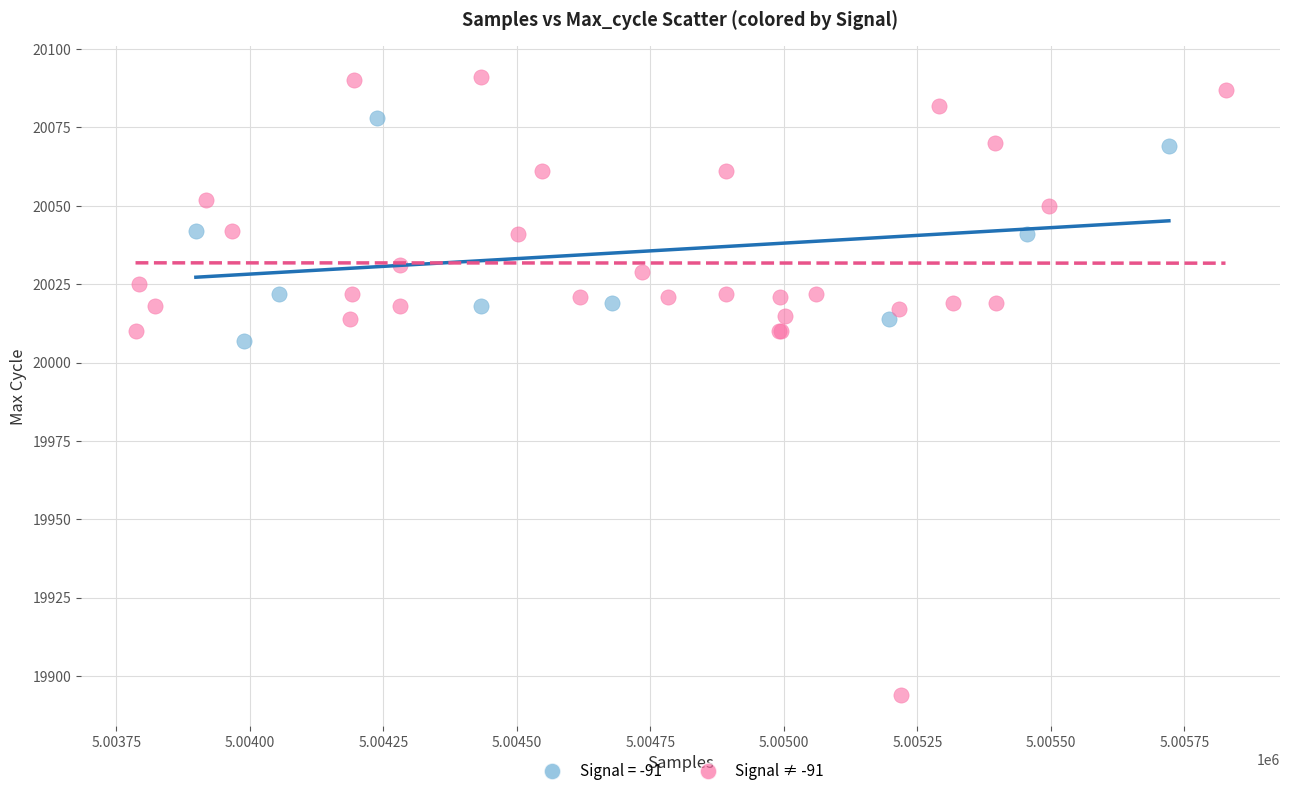

Which series reaches the maximum Y coordinate?

Signal ≠ -91